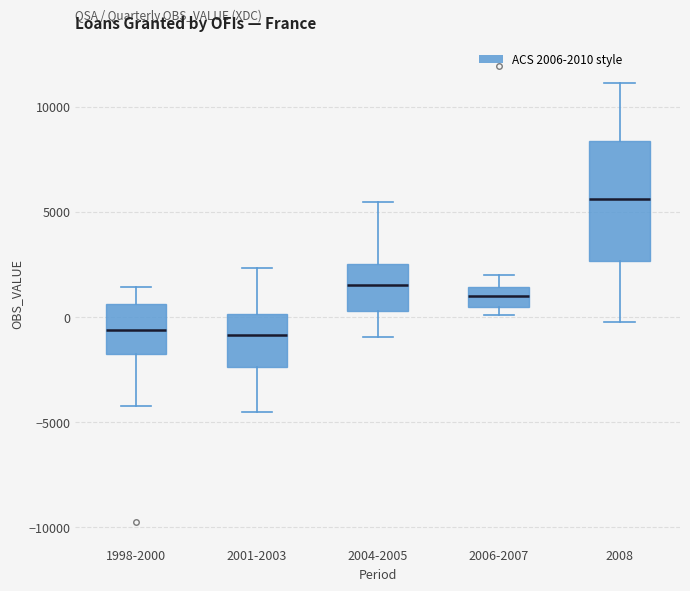

Reading left to right, read every box against the y-axis: the position of its median line, the range the box covers, and the ends of its whiskers. The values are not printed on the chart, so give them approximately, as read against the axis.

1998-2000: median -500, box -1500 to 500, whiskers -4000 to 1500
2001-2003: median -1000, box -2500 to 0, whiskers -4500 to 2500
2004-2005: median 1500, box 500 to 2500, whiskers -1000 to 5500
2006-2007: median 1000, box 500 to 1500, whiskers 0 to 2000
2008: median 5500, box 2500 to 8500, whiskers -500 to 11000